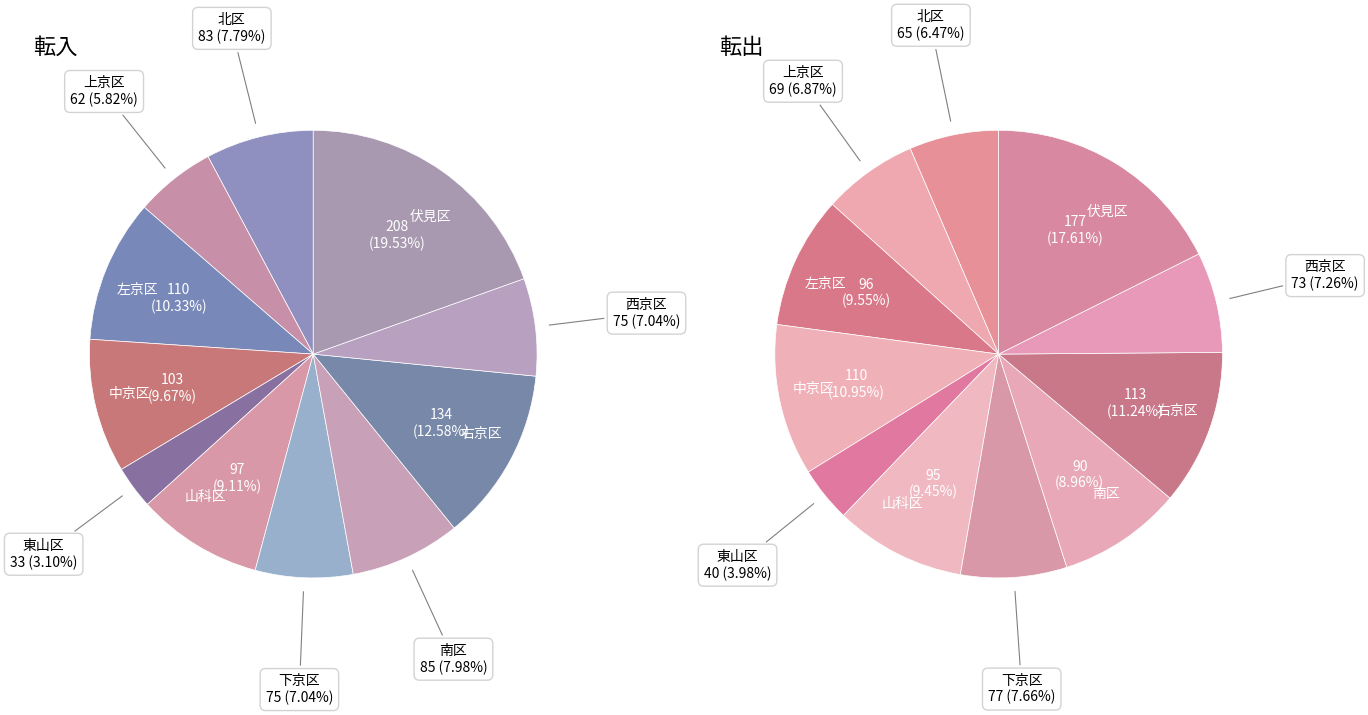

Between 上京区 and 東山区, which series saw the biggest shift?

転入